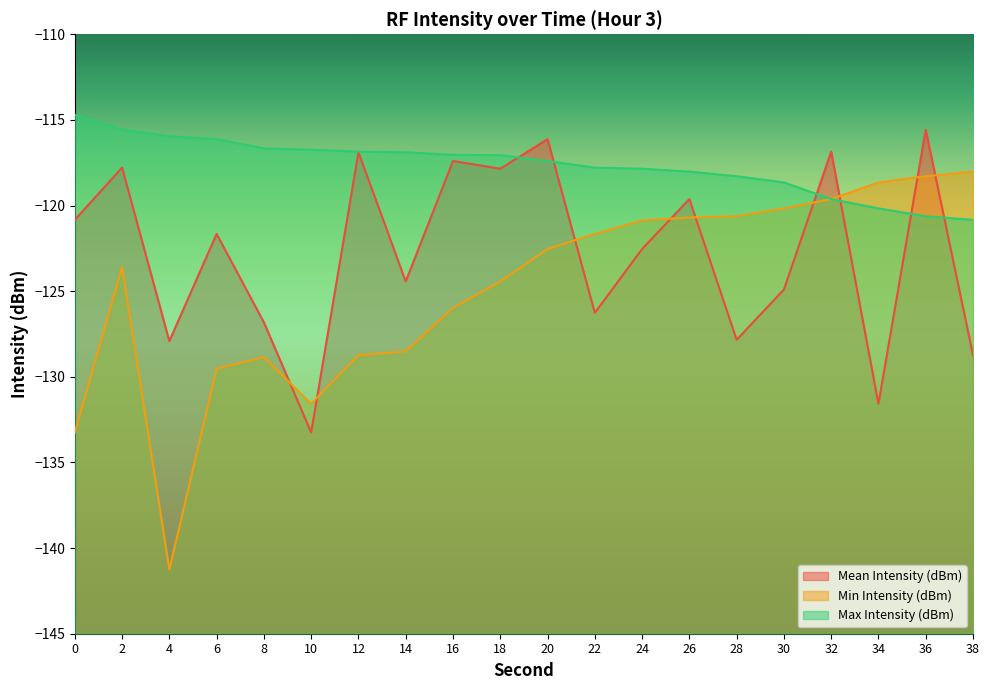

What is the spread (max minus min) of values at 14?

11.6